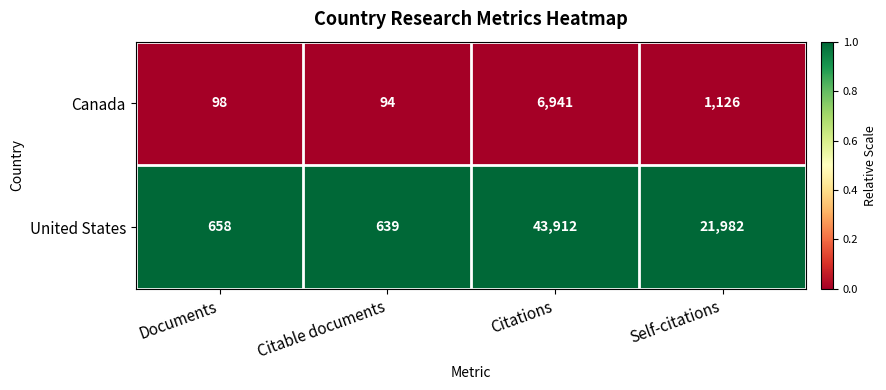

Which series changed the most between Documents and Citable documents?

United States